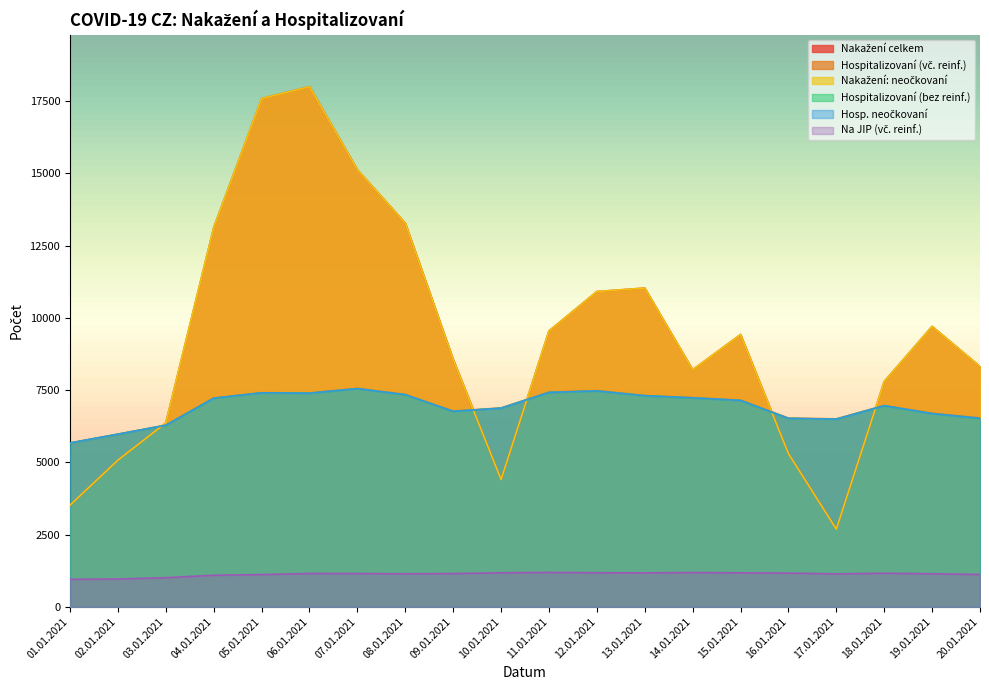

What is the label of the 2nd point from the right?

19.01.2021